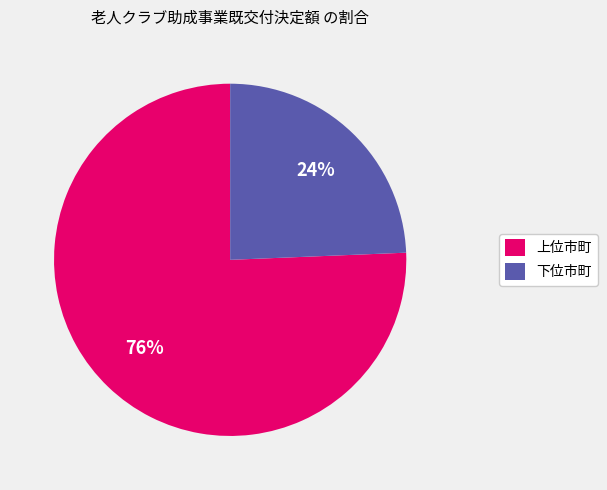

To the nearest percent, what is the combined percentage of 上位市町 and 下位市町?

100%